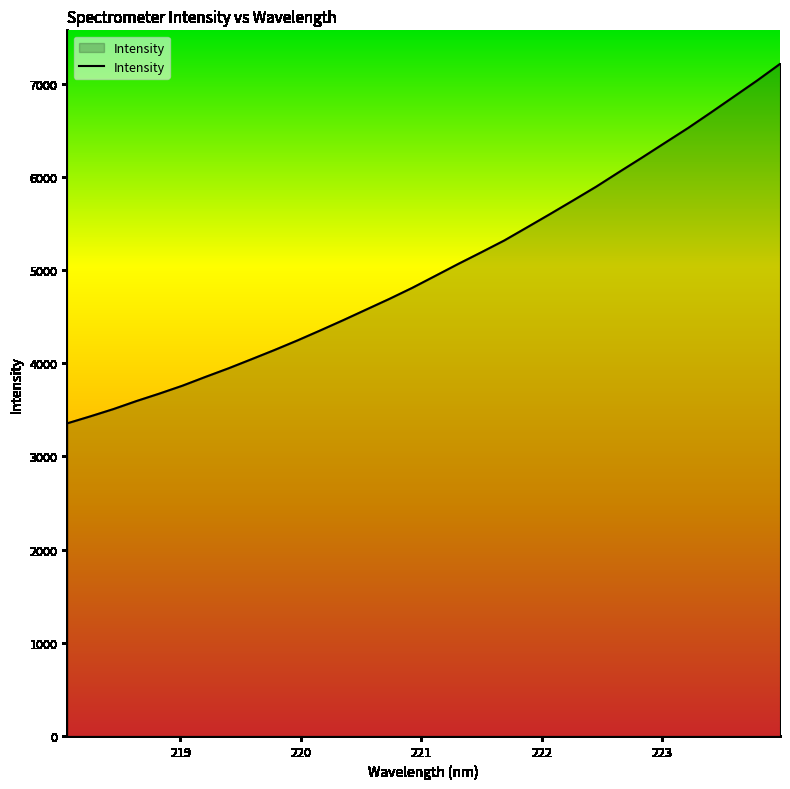

What is the greatest value displayed?

7211.1